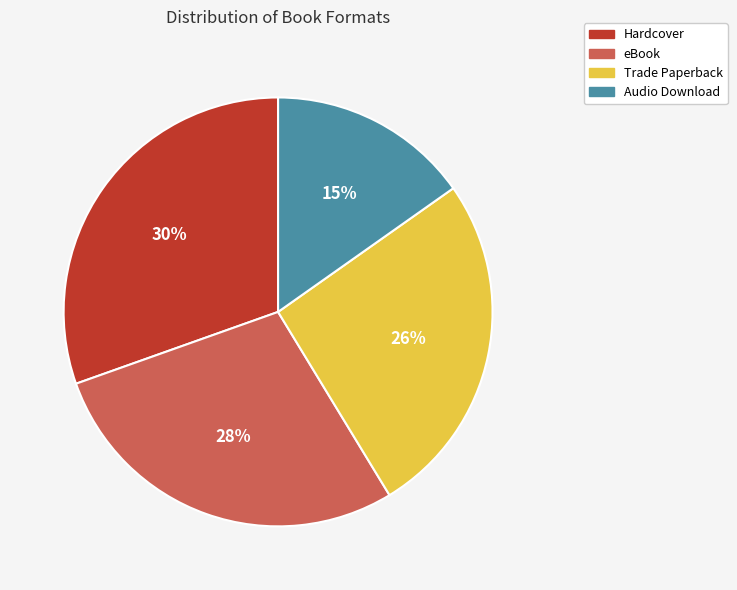

To the nearest percent, what is the average slice percentage?

25%